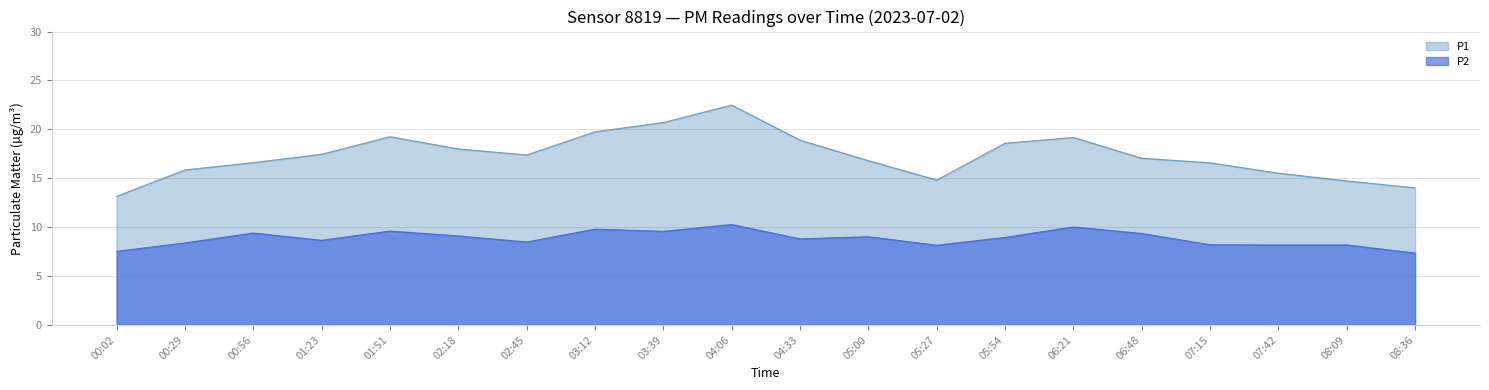

At which category does P1 reach its first local peak?

01:51